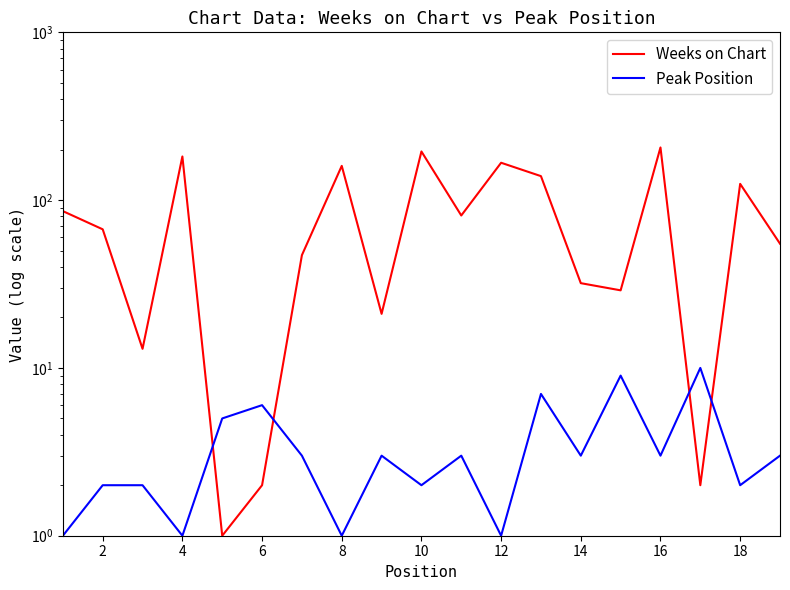

At 10, list the series in order from smallest to largest.

Peak Position, Weeks on Chart